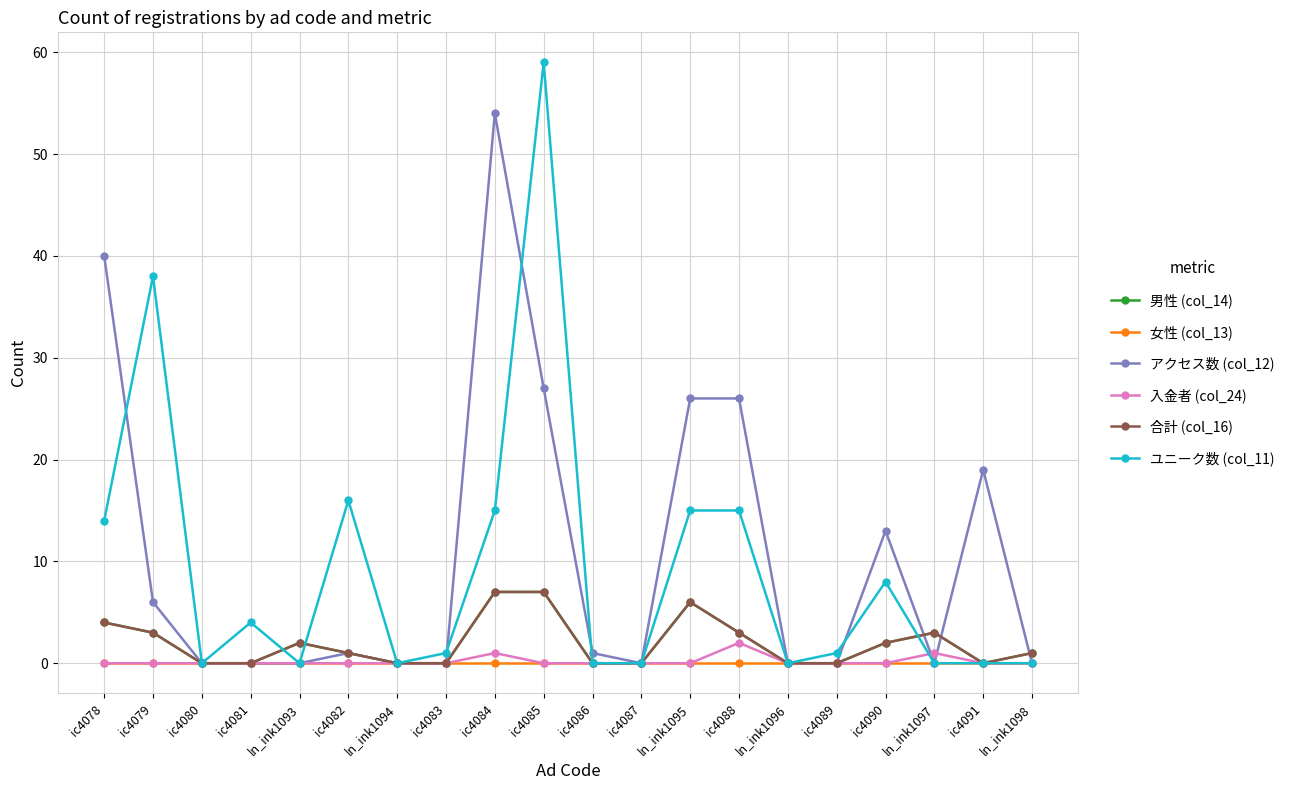

What is the difference between the second highest and second lowest values in the 合計 (col_16) series?

7